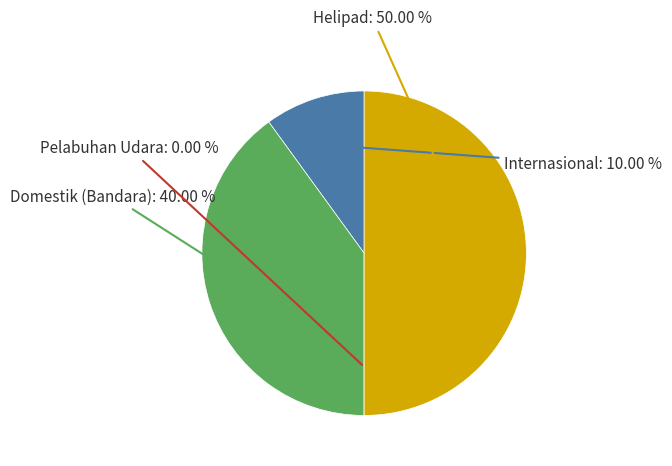

Count the number of slices in the pie.

4